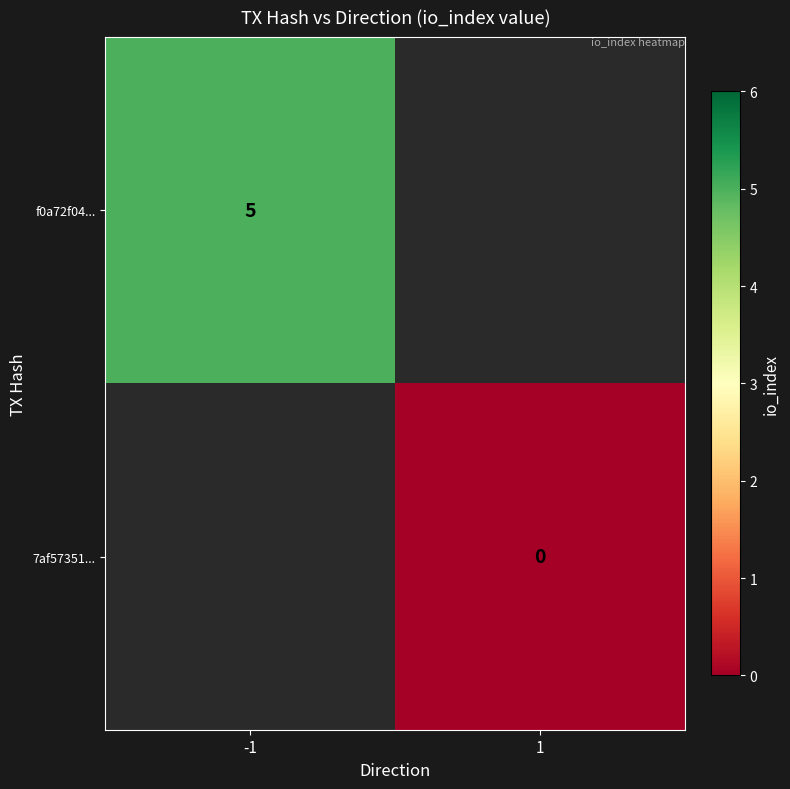

The value of f0a72f04... at -1 is 5. True or false?

True